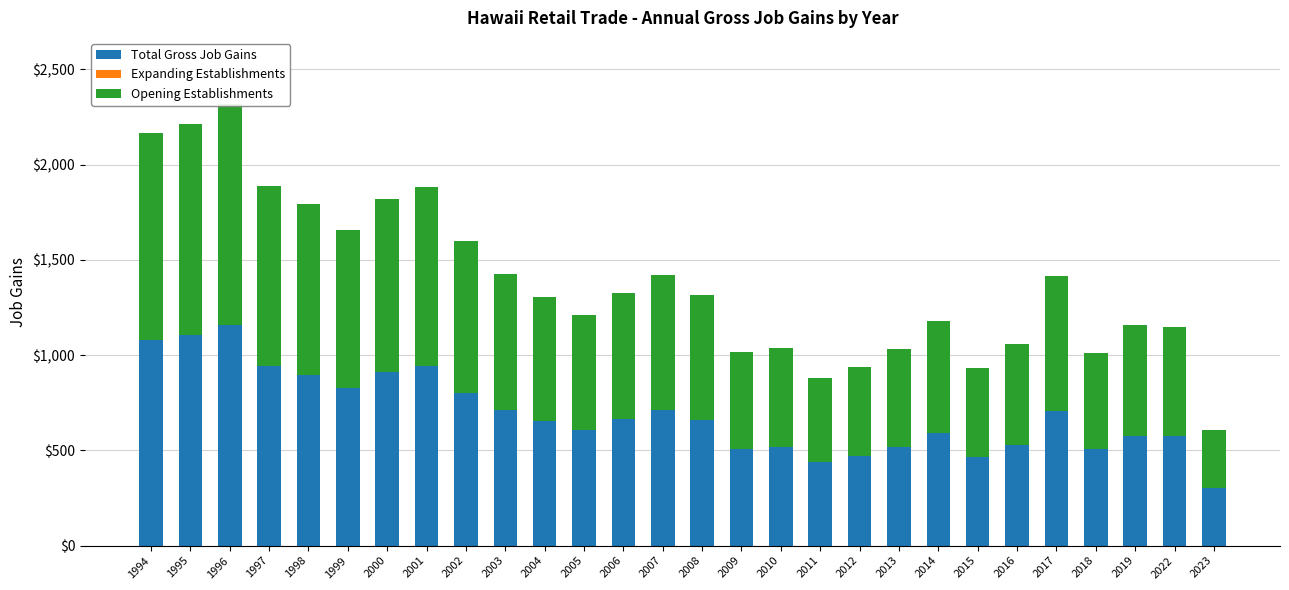

Between 2000 and 2001, which series saw the biggest shift?

Total Gross Job Gains